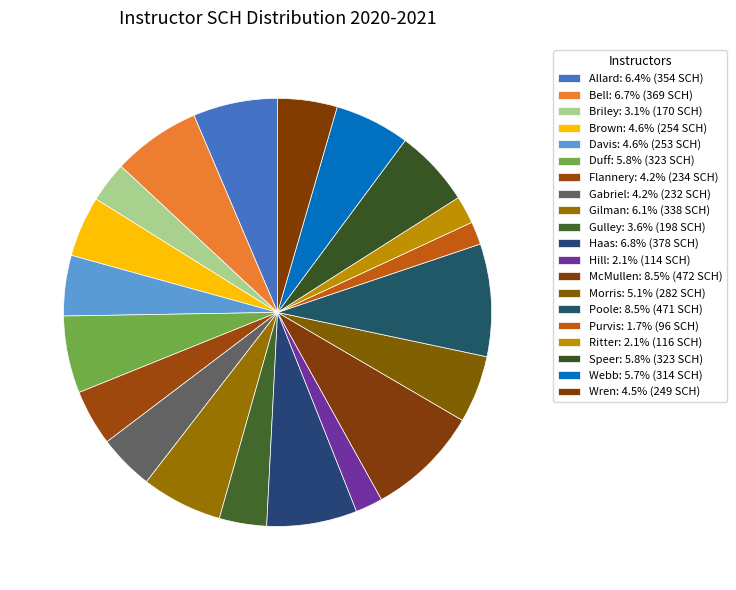

How many slices are in this pie chart?

20